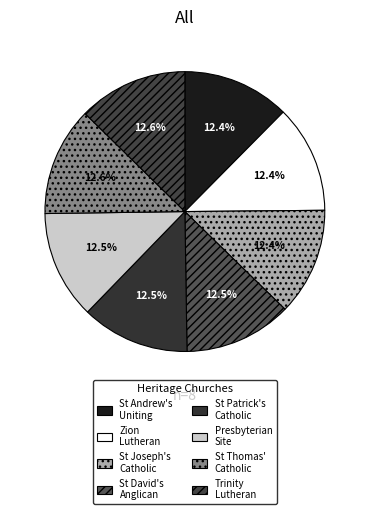

Which category has the biggest portion of the pie?

TRINITY LUTHERAN CHURCH COMPLEX